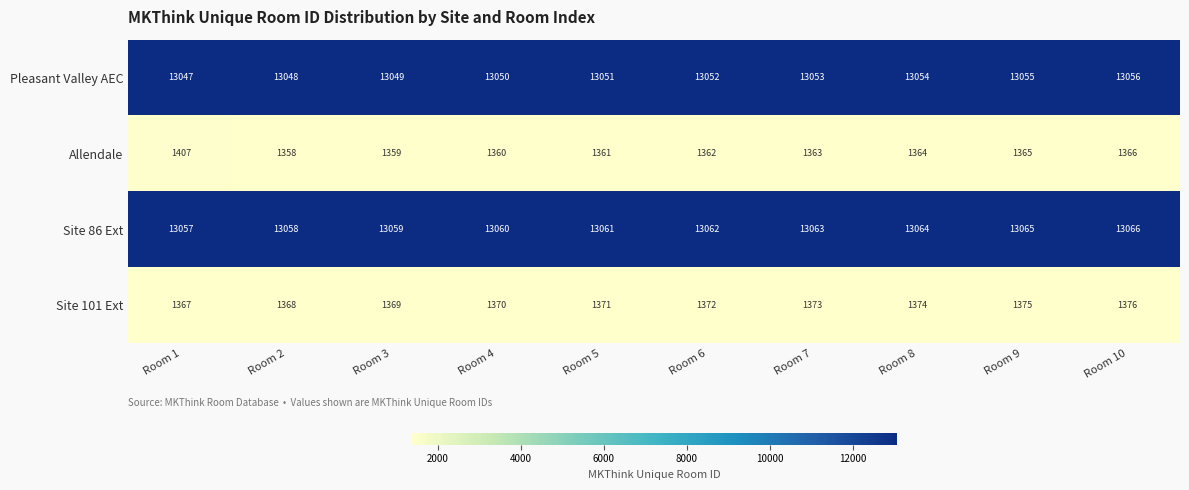

What value does the Site 101 Ext series have at Room 3?

1369